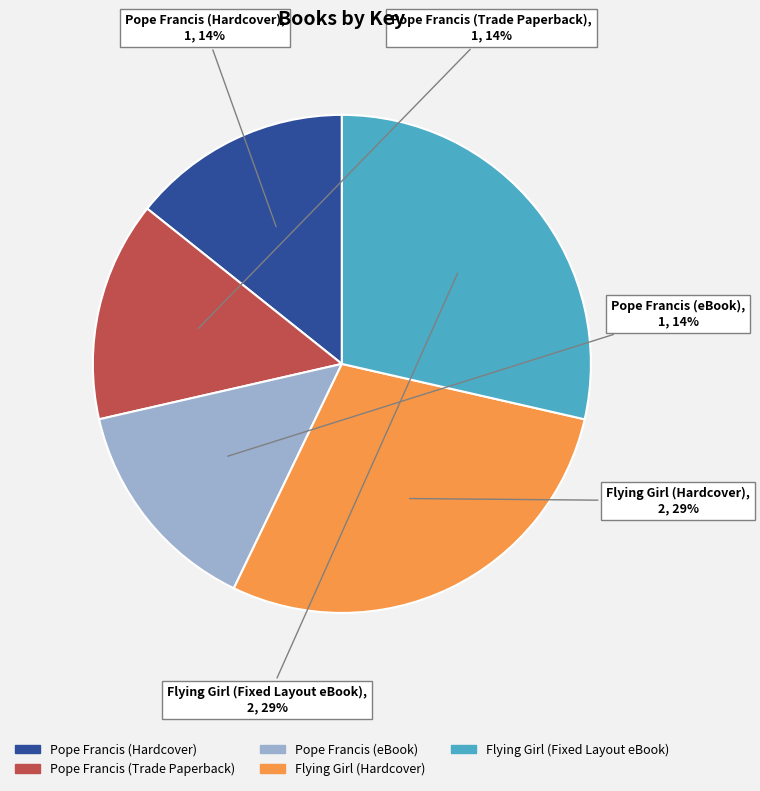

Count the number of slices in the pie.

5